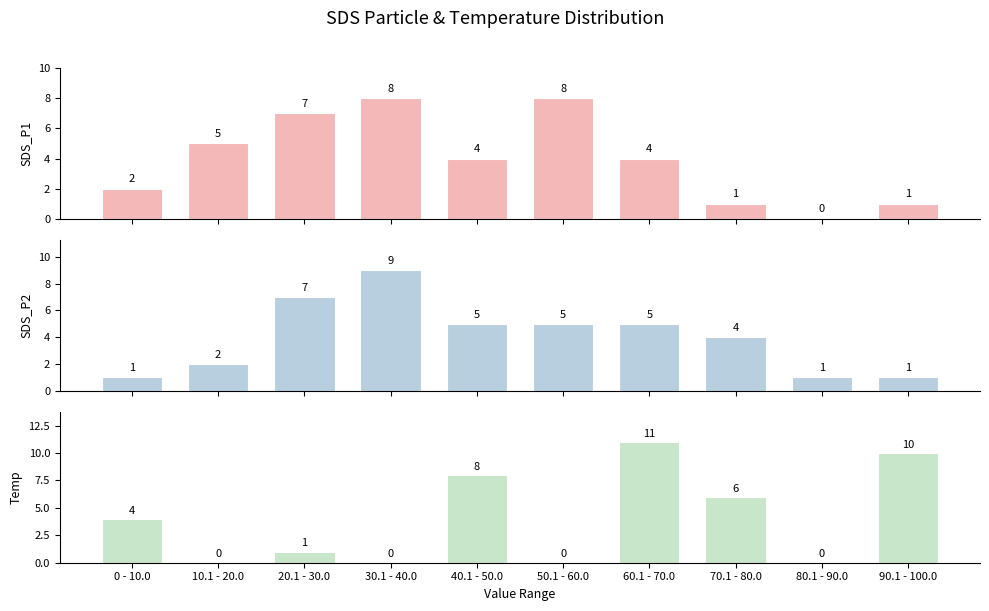

What are all the series names shown in the legend?

SDS_P1, SDS_P2, Temp